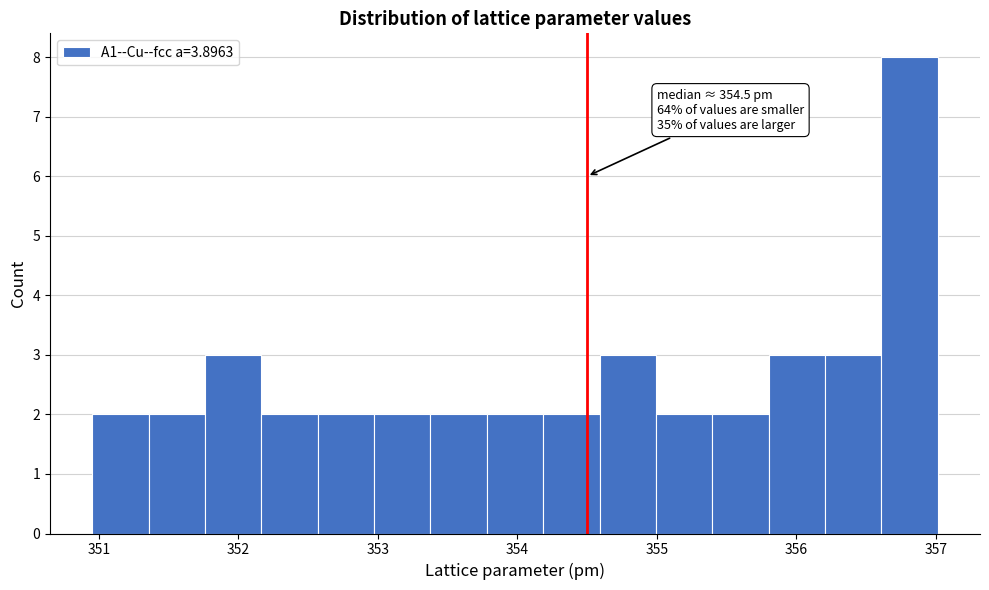

Which range on the x-axis has the tallest bar?

356.6 to 357.0